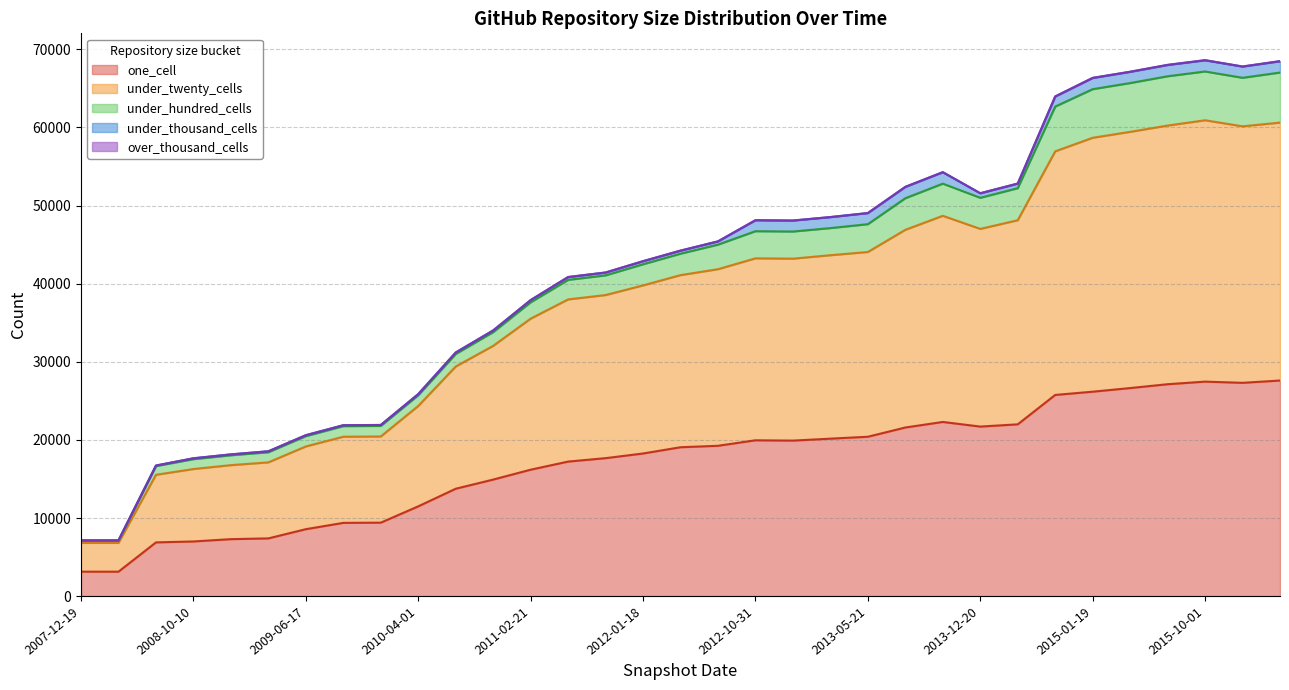

Reading left to right, what are all the values shown in this chart?

one_cell: 3134	3134	6883	7001	7296	7395	8573	9381	9407	11495	13751	14923	16188	17226	17664	18262	19062	19248	19951	19911	20160	20405	21588	22298	21707	21993	25756	26172	26637	27128	27460	27307	27601
under_twenty_cells: 3686	3686	8652	9272	9474	9731	10592	11028	11032	12852	15644	17118	19334	20758	20878	21516	22031	22604	23291	23289	23481	23648	25306	26388	25303	26126	31182	32502	32795	33111	33455	32833	33015
under_hundred_cells: 302	302	1118	1263	1263	1298	1319	1351	1351	1371	1603	1757	2092	2501	2520	2704	2742	3144	3473	3473	3473	3561	4040	4116	3981	4101	5728	6221	6246	6309	6244	6212	6407
under_thousand_cells: 13	13	67	112	114	119	119	122	122	148	191	216	283	357	361	389	389	411	1401	1401	1404	1419	1449	1460	573	584	1284	1430	1433	1442	1431	1431	1444
over_thousand_cells: 0	0	0	0	0	0	0	0	0	0	0	0	1	11	11	11	11	11	11	11	11	11	11	16	16	17	21	21	21	21	21	21	21